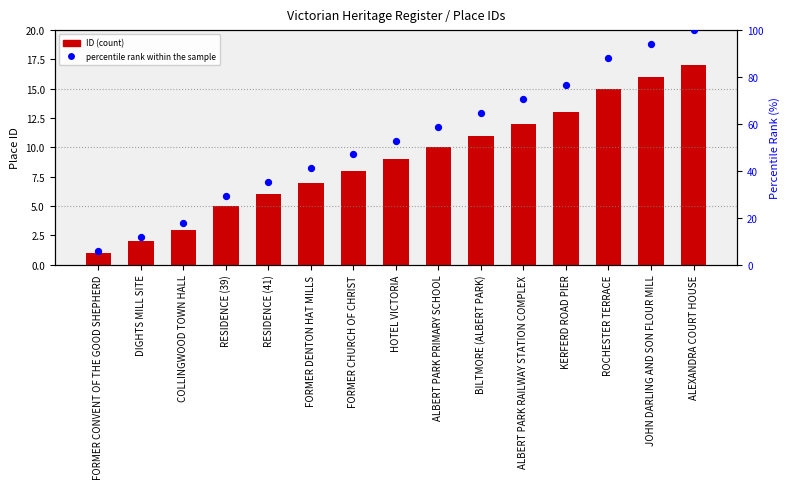

What are all the series names shown in the legend?

ID, percentile rank within the sample